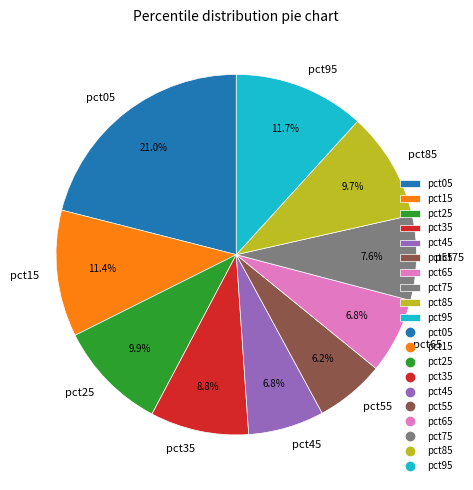

Which has a higher value, pct15 or pct45?

pct15